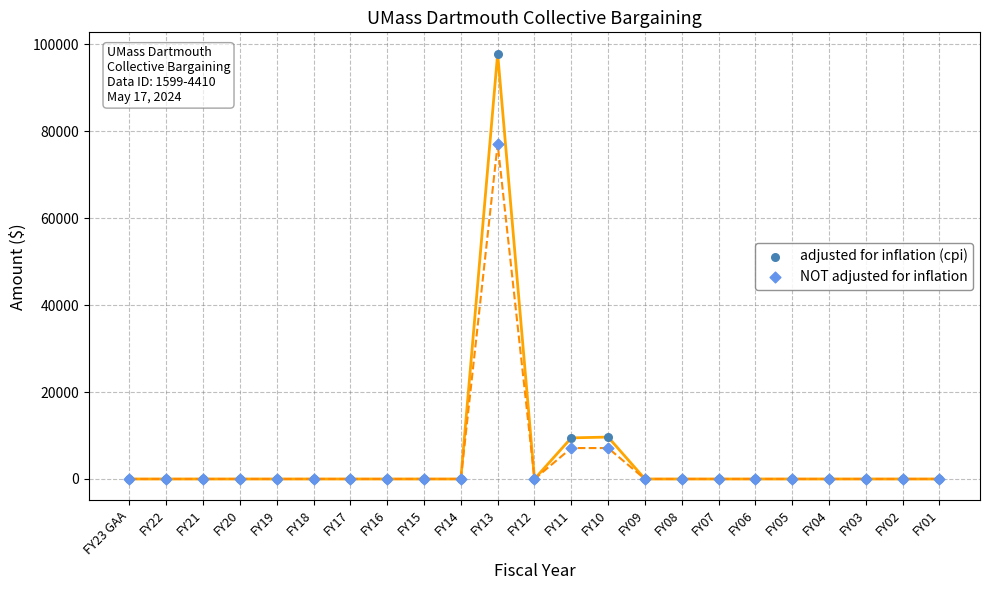

Across all series, what Y value is closest to 48934?

77085